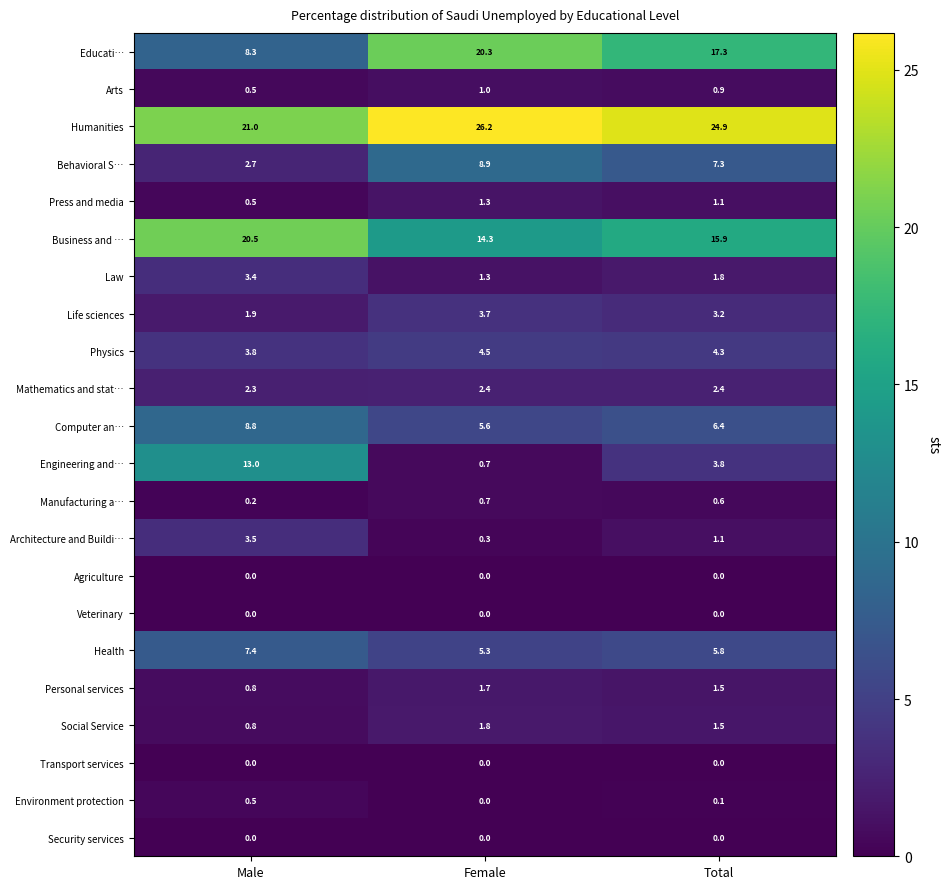

What is the total value across all series at Female?

100.0